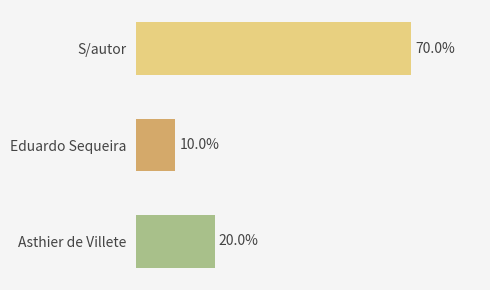

Rank the categories by value from lowest to highest.

Eduardo Sequeira, Asthier de Villete, S/autor